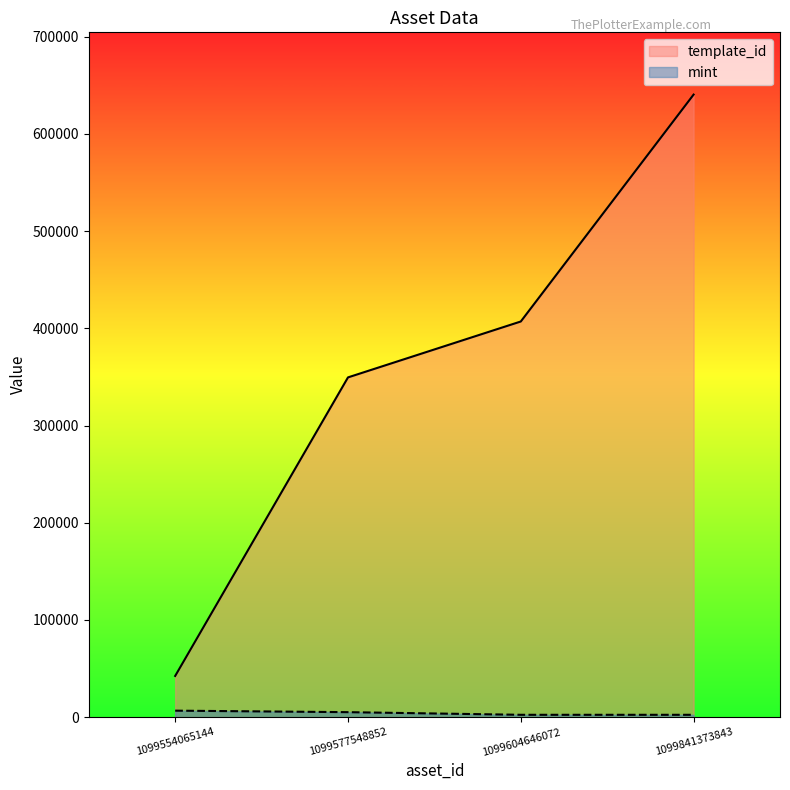

The value of mint at 1099841373843 is 3635. True or false?

False